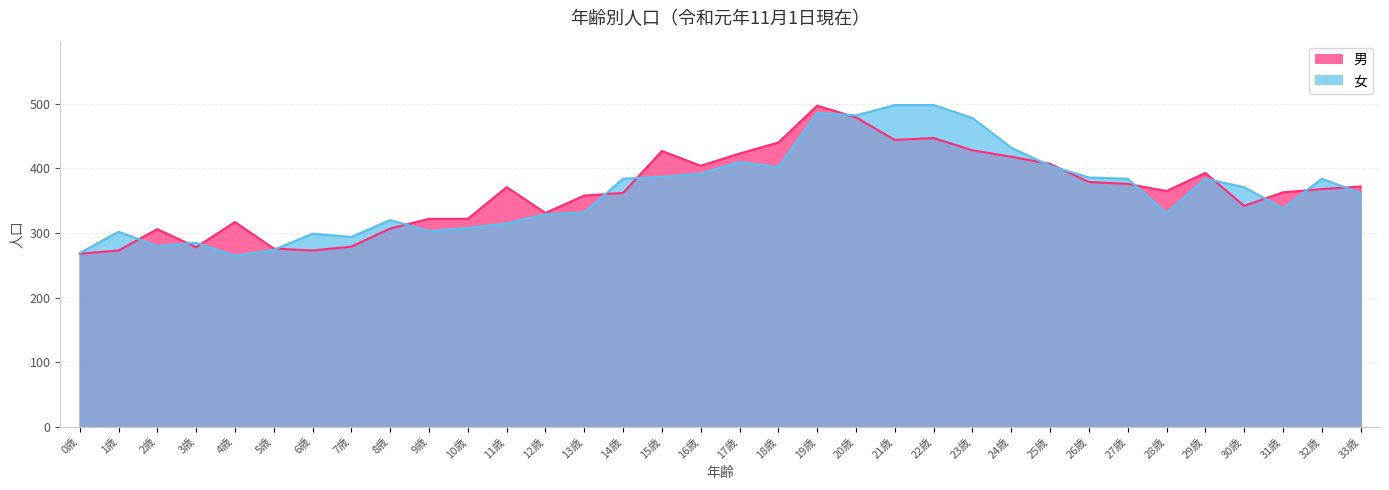

List the labels in order of 男 value, smallest first.

0歳, 1歳, 6歳, 5歳, 3歳, 7歳, 2歳, 8歳, 4歳, 9歳, 10歳, 12歳, 30歳, 13歳, 14歳, 31歳, 28歳, 32歳, 11歳, 33歳, 27歳, 26歳, 29歳, 16歳, 25歳, 24歳, 17歳, 15歳, 23歳, 18歳, 21歳, 22歳, 20歳, 19歳